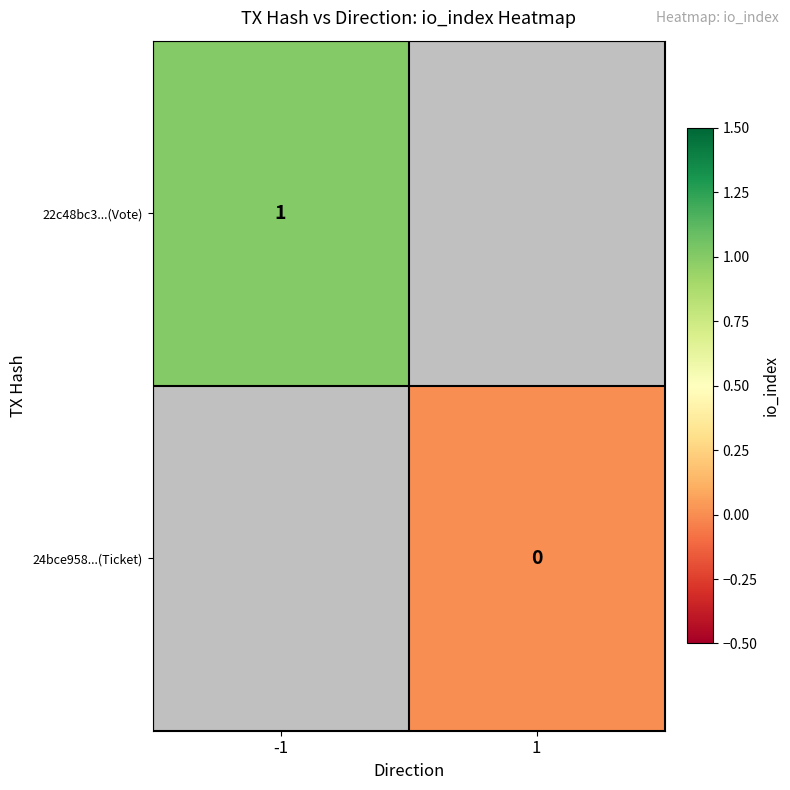

What is the greatest value displayed?

1.0